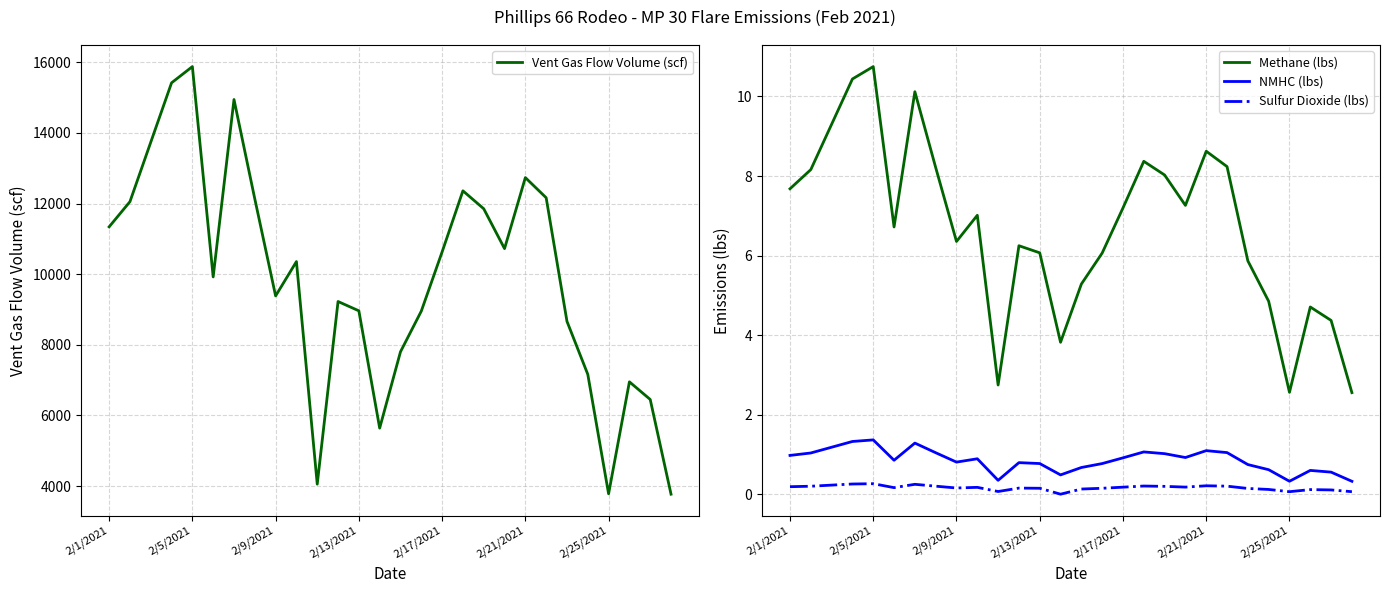

Is it true that Methane (lbs) equals 1.0 at 10?

False